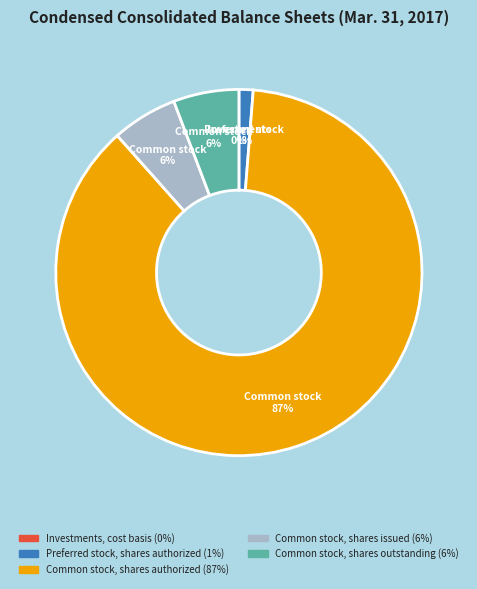

What is the largest slice in the pie chart?

Common stock, shares authorized